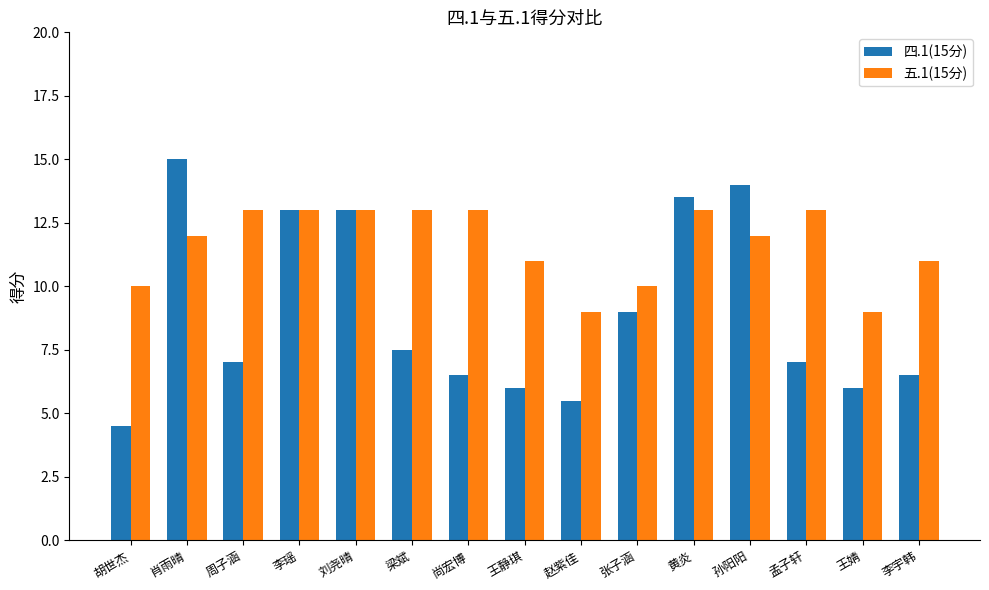

Rank the series by their average value, from lowest to highest.

四.1(15分), 五.1(15分)